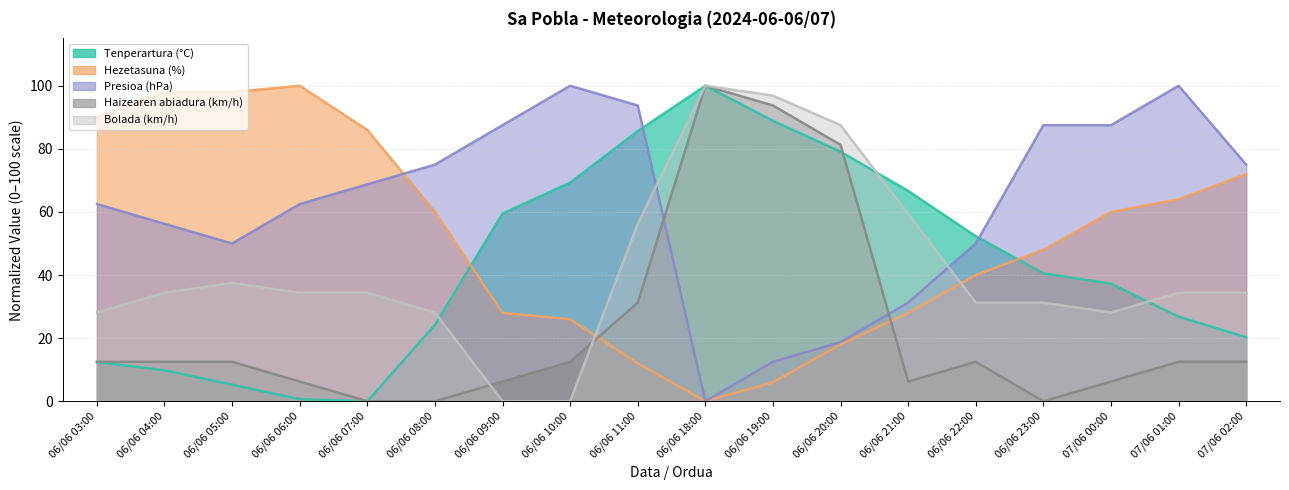

In Tenperartura (°C), how many points are higher than both neighbors (excluding endpoints)?

1